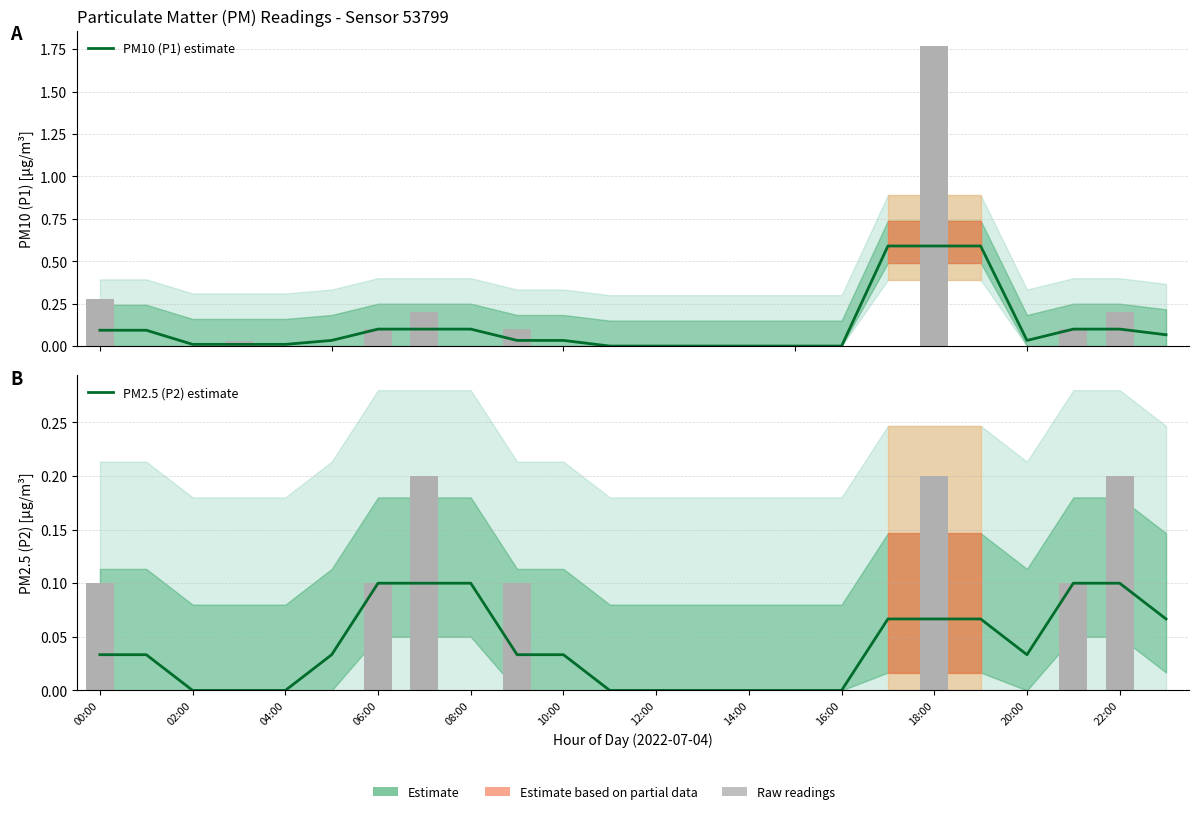

Between 22:00 and 14, which is larger?

22:00